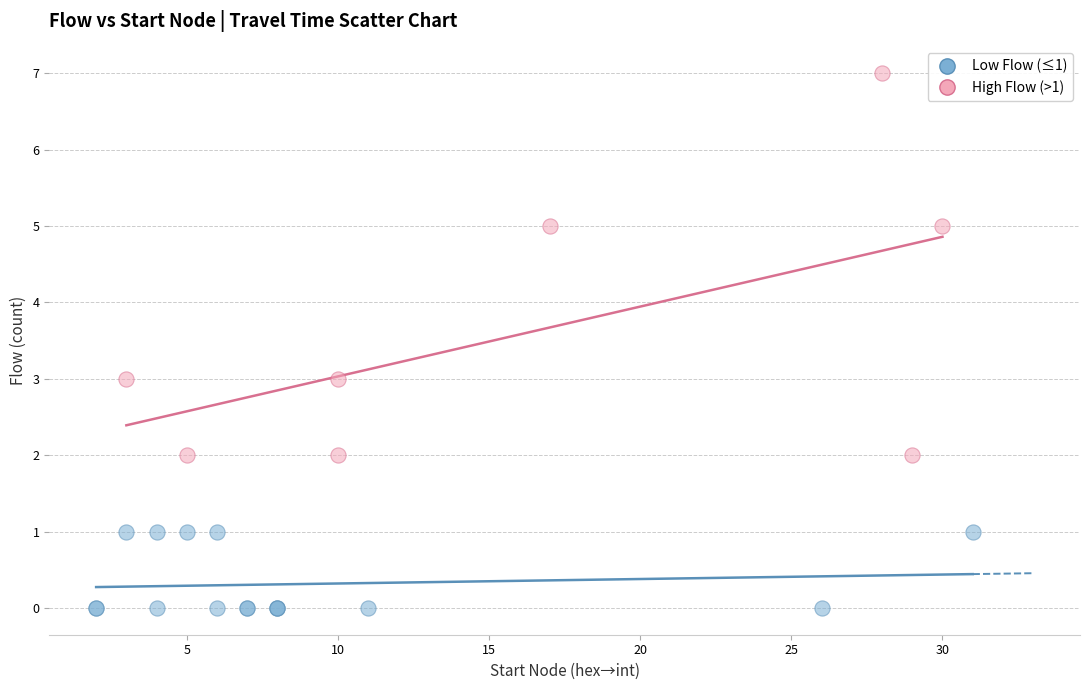

Which series has the widest spread of Y values?

High Flow (>1)